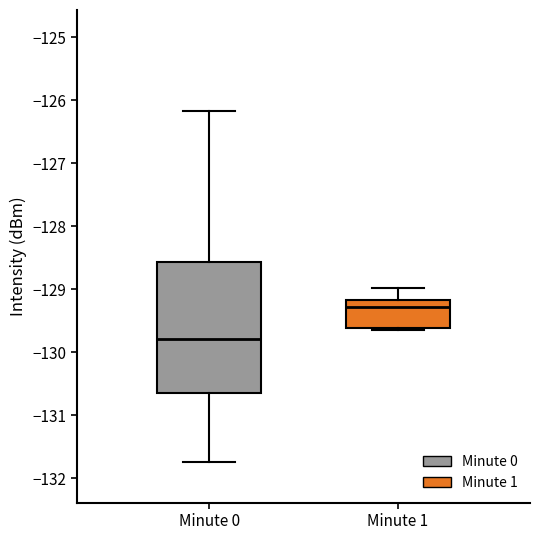

Where does the median line of the box for Minute 1 sit on the y-axis? The values are not printed on the chart, so give them approximately, as read against the axis.

-129.3